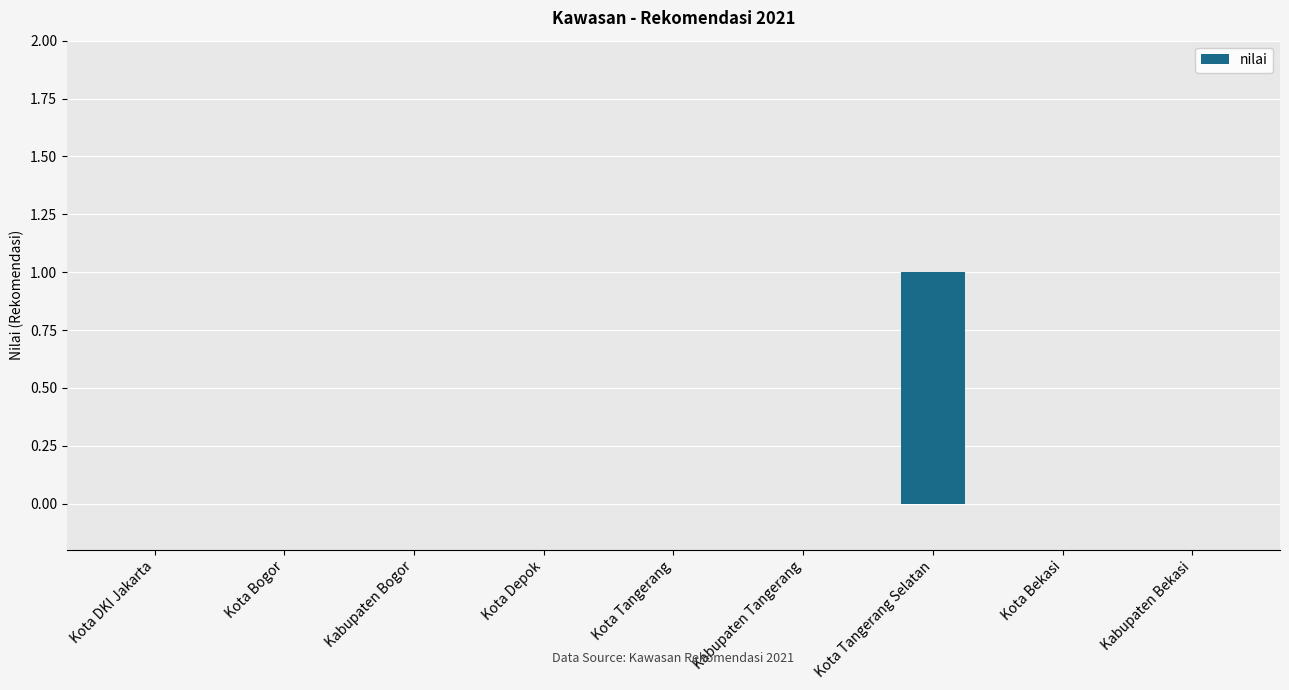

What is the greatest value displayed?

1